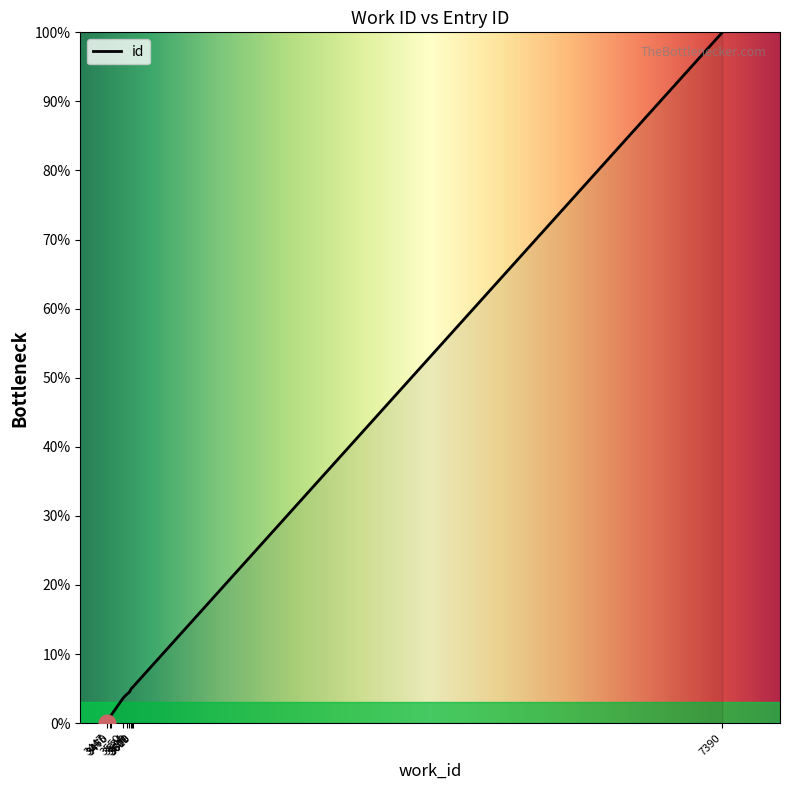

What is the greatest value displayed?

100.0